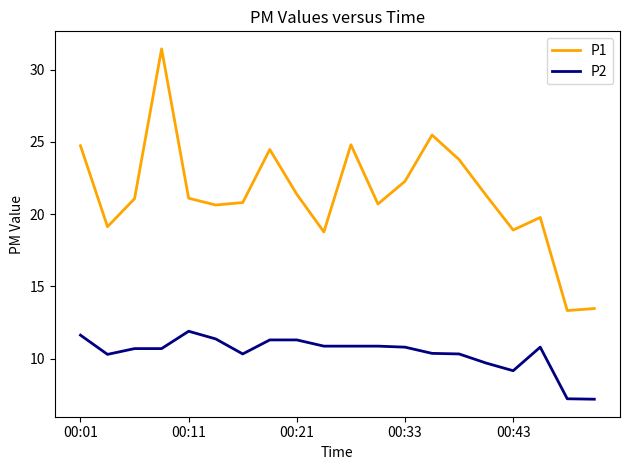

What is the difference between the maximum and minimum values in the P2 series?

4.7